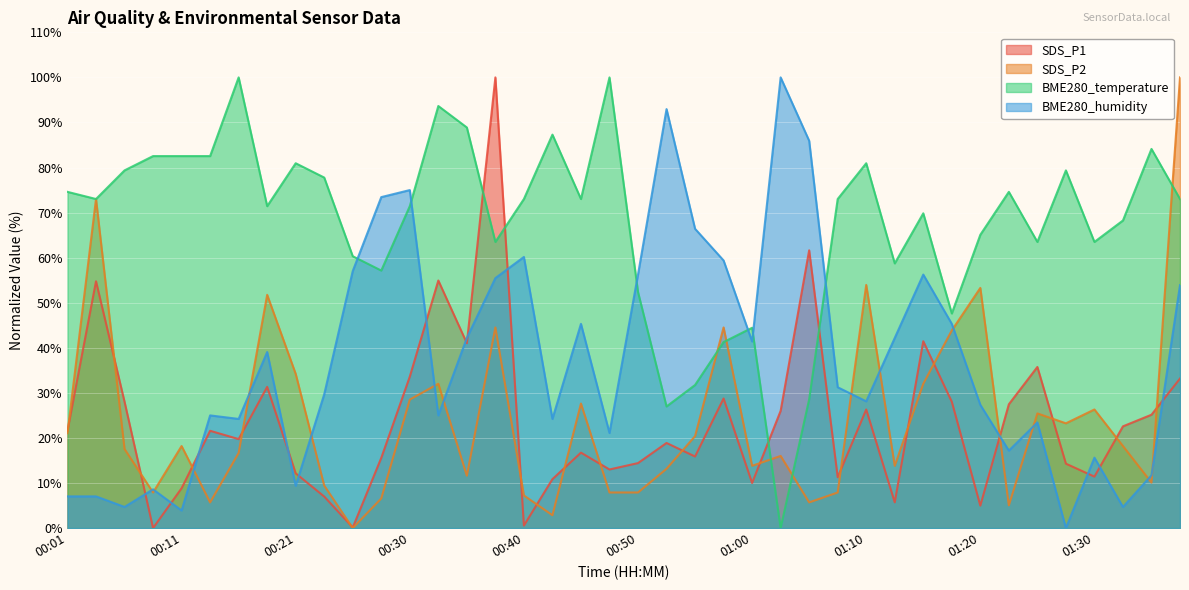

True or false: SDS_P2 has a value of 11.6 at 00:35.

True